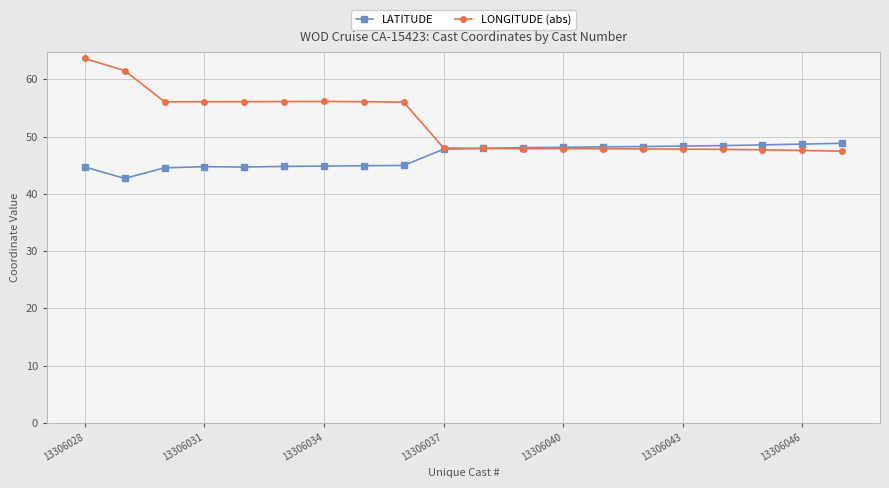

What is the minimum value shown in the chart?

42.7